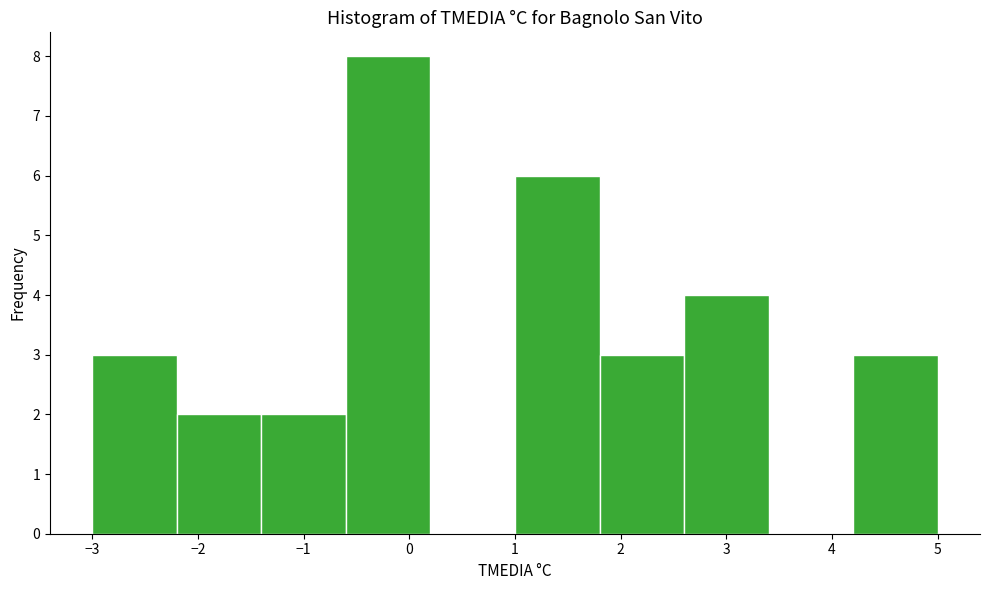

How tall is the bar that spans -3.0 to -2.2 on the x-axis? The values are not printed on the chart, so give them approximately, as read against the axis.

3